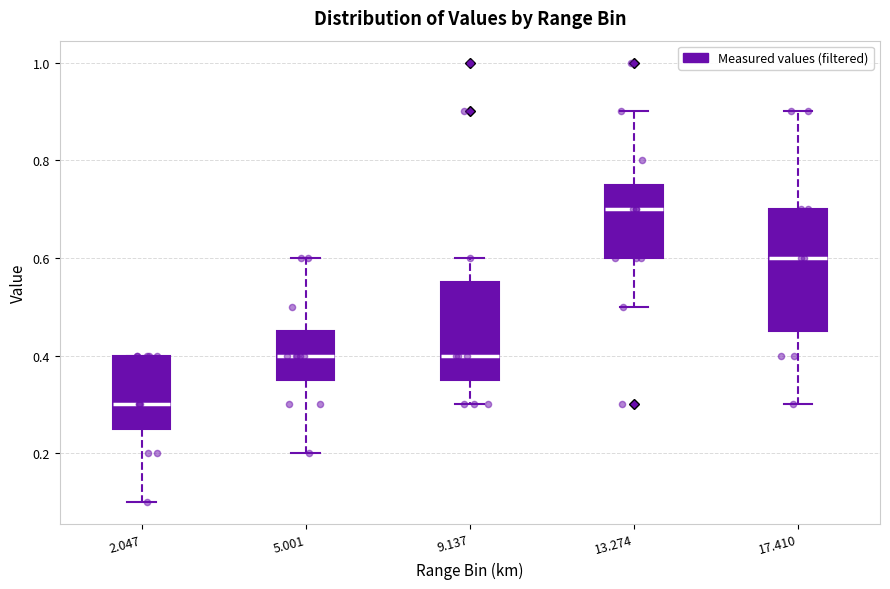

Comparing the boxes themselves (not the whiskers), which one is the tallest?

17.410